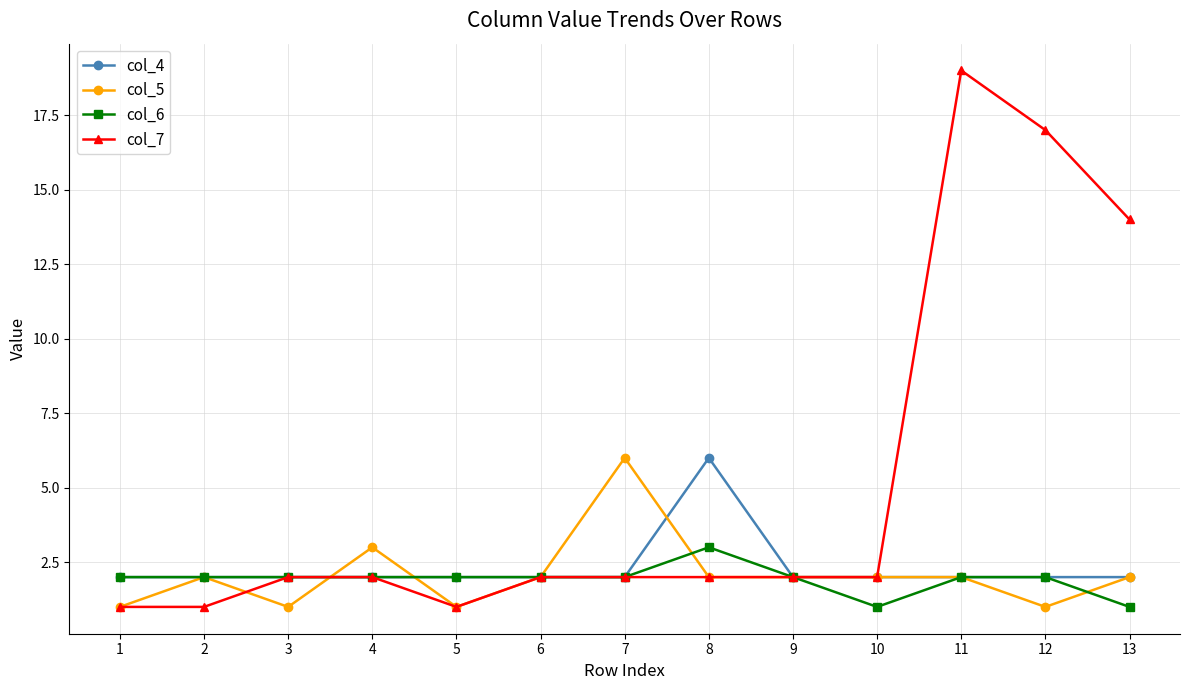

Which series changed the most between 2 and 8?

col_4